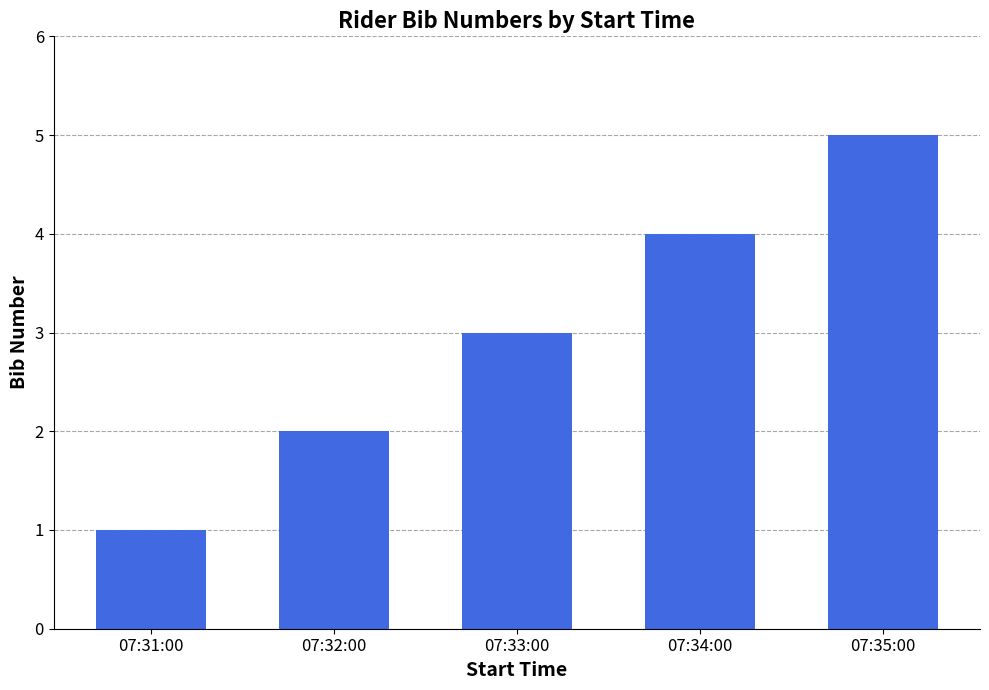

What is the value of the 4th bar from the left?

4